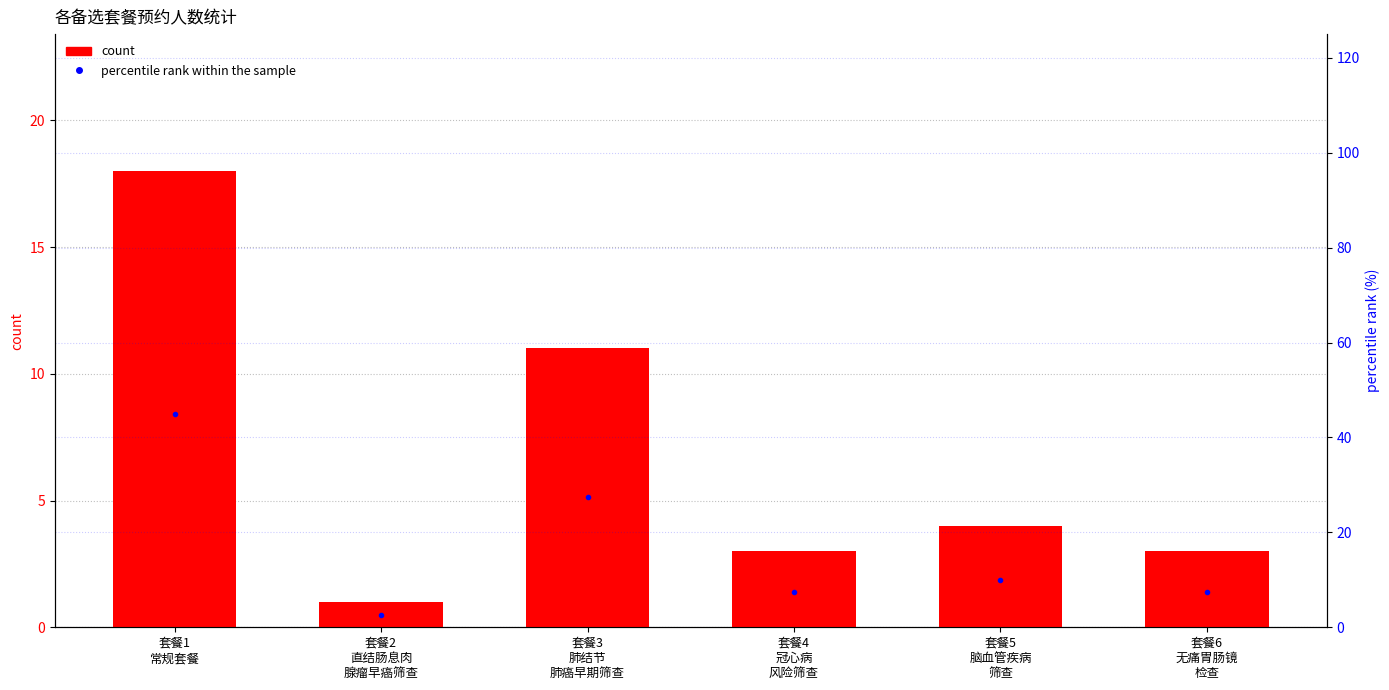

Count the number of categories in the chart.

6